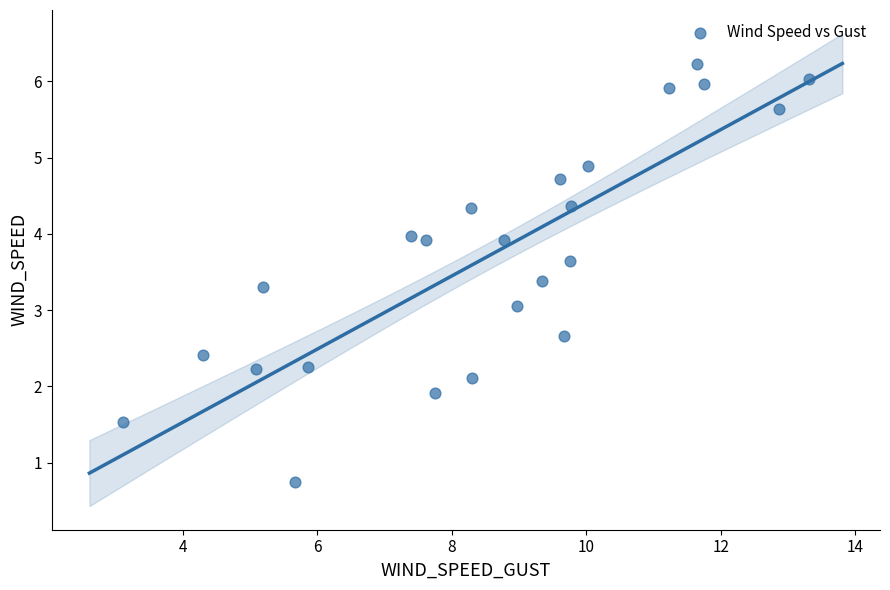

What is the range of Y values (max minus min)?

5.5